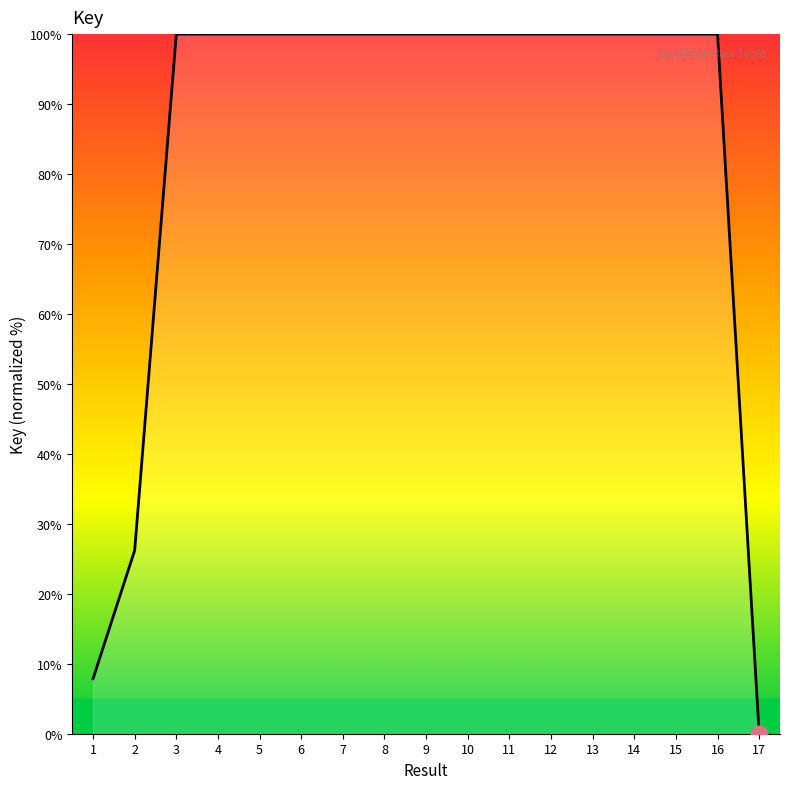

Reading right to left, list all the values displayed in this chart.

17=0.0	16=100.0	15=100.0	14=100.0	13=100.0	12=100.0	11=100.0	10=100.0	9=100.0	8=100.0	7=100.0	6=100.0	5=100.0	4=100.0	3=100.0	2=26.2	1=7.9